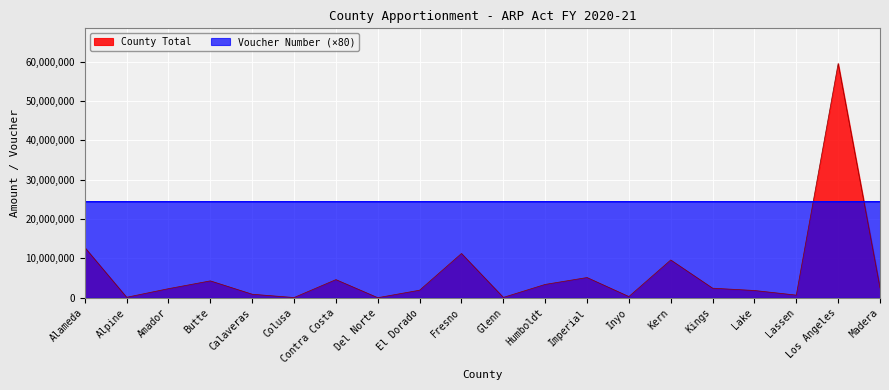

At which label does Voucher Number first exceed 24396640?

Humboldt